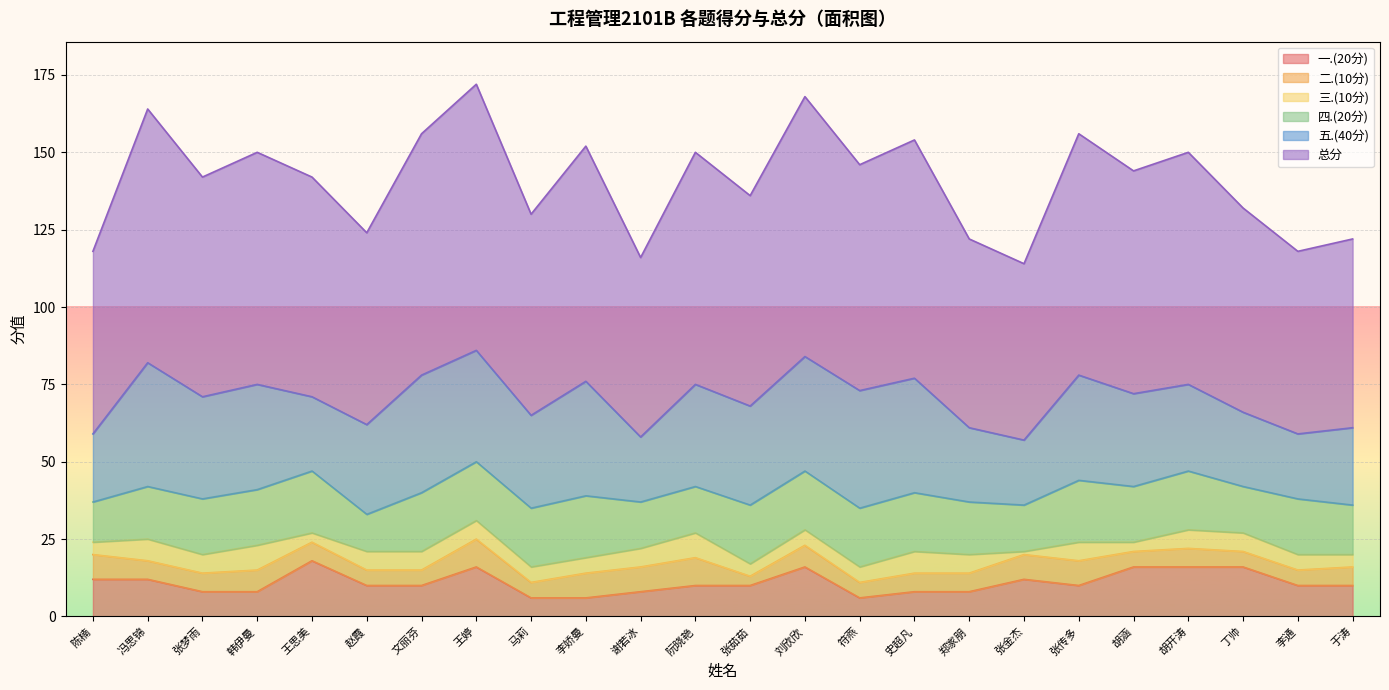

Where is 二.(10分) nearest to the value 6?

冯思锦